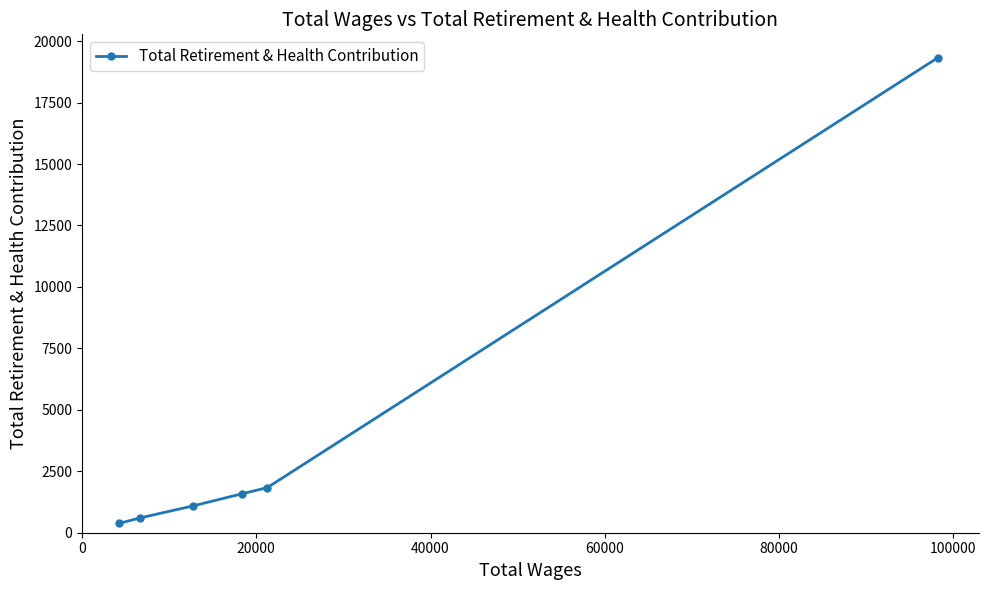

What is the greatest value displayed?

19328.4